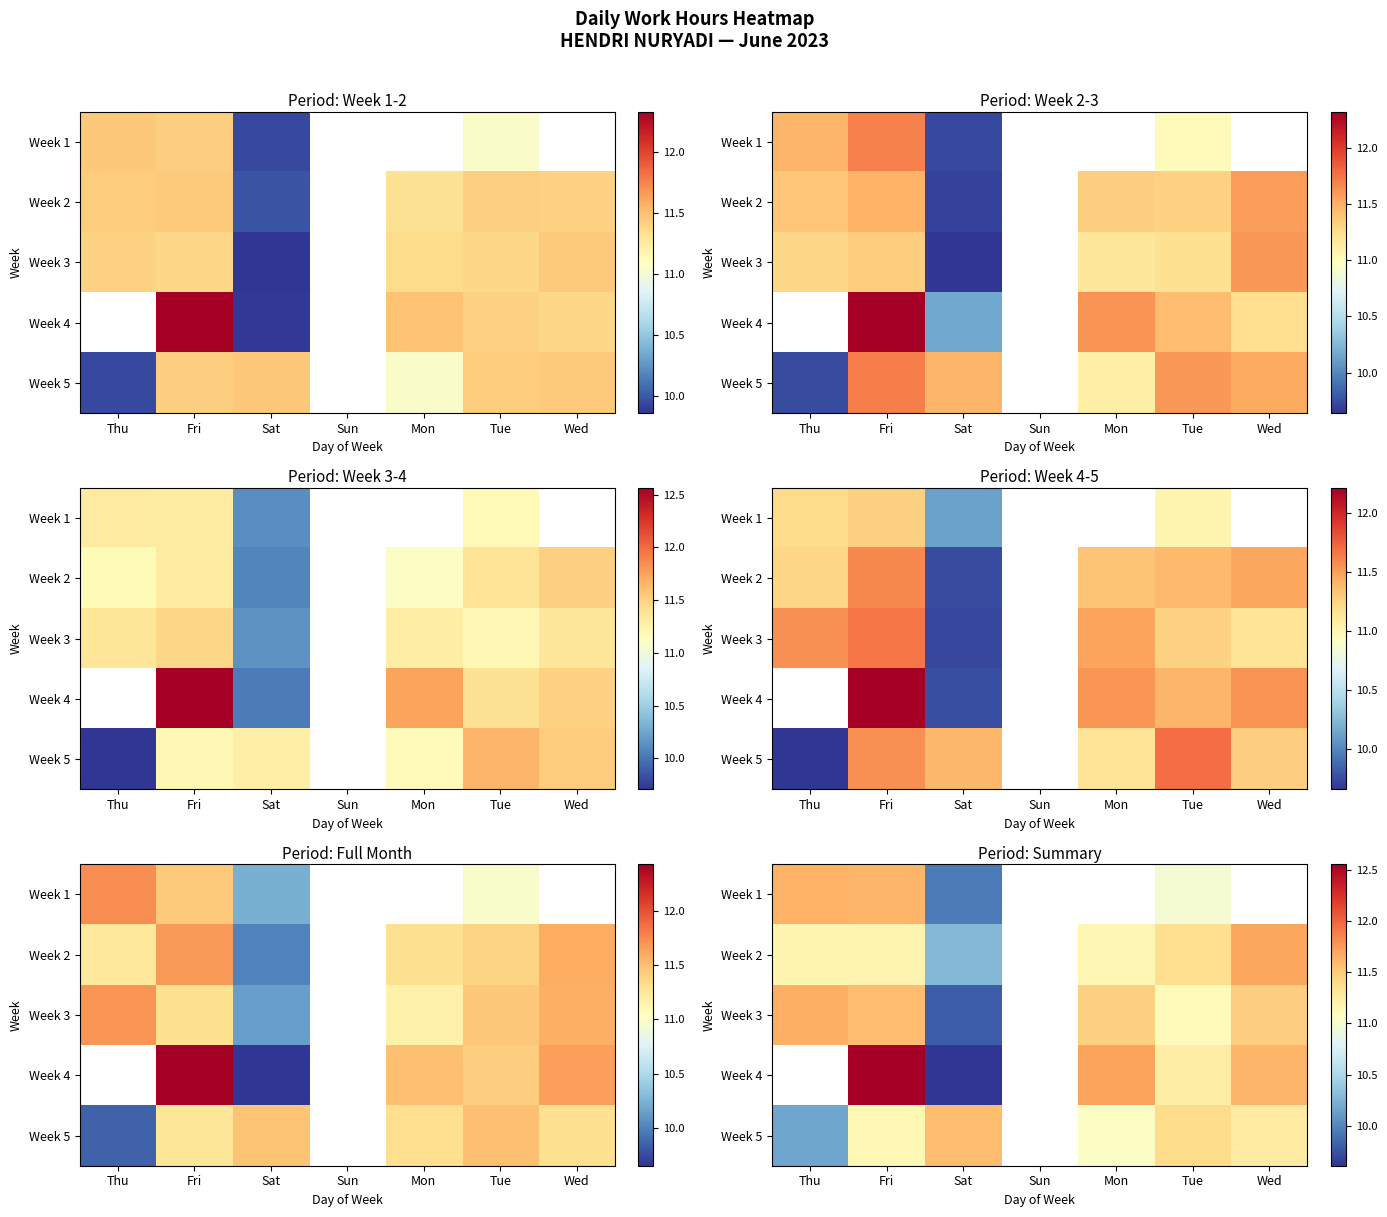

At how many categories does at least one series exceed 12?

1